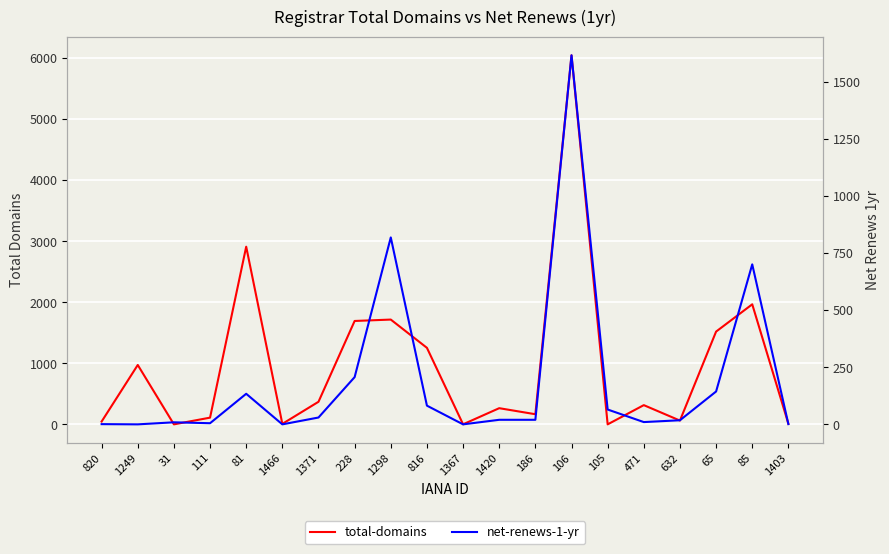

Which category has the lowest value across all series?

31